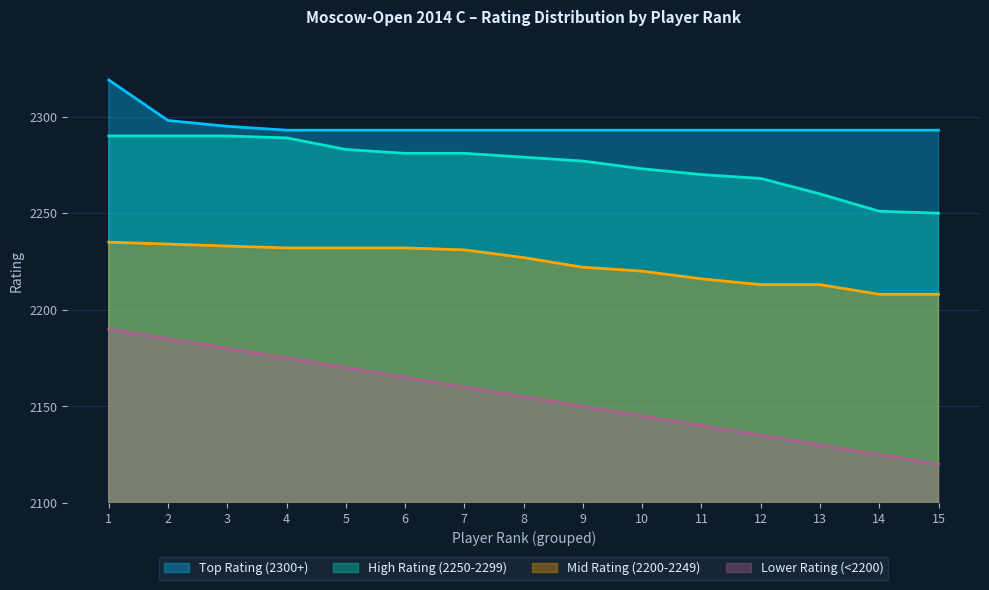

List the series in order of their peak value, lowest first.

Lower Rating (<2200), Mid Rating (2200-2249), High Rating (2250-2299), Top Rating (2300+)